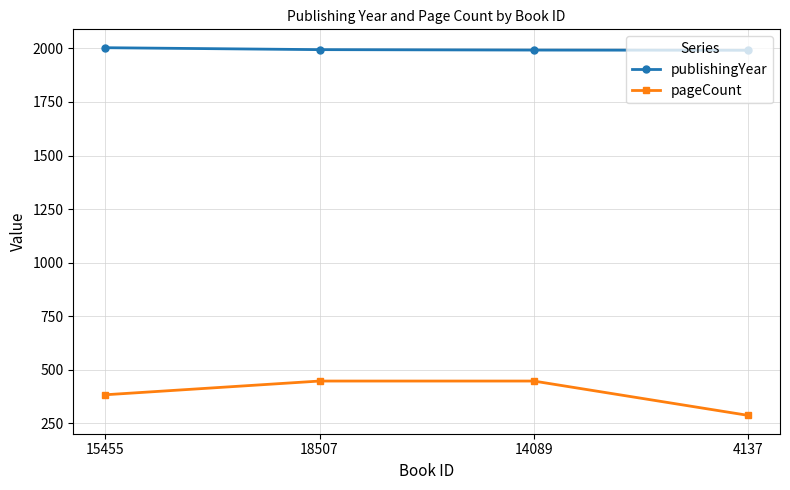

True or false: publishingYear and pageCount cross at least once.

False